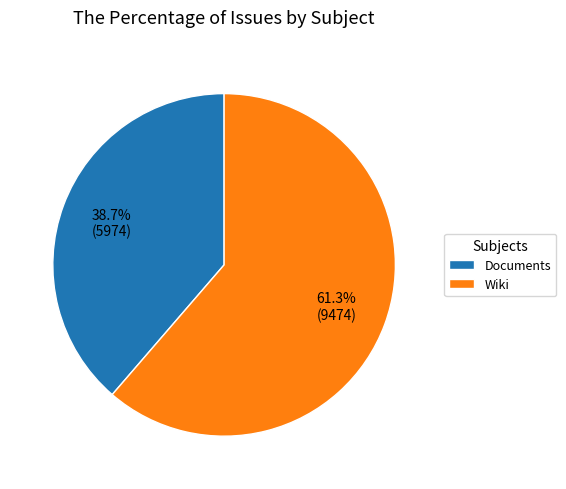

Do Wiki and Documents together represent more than half of the pie?

Yes